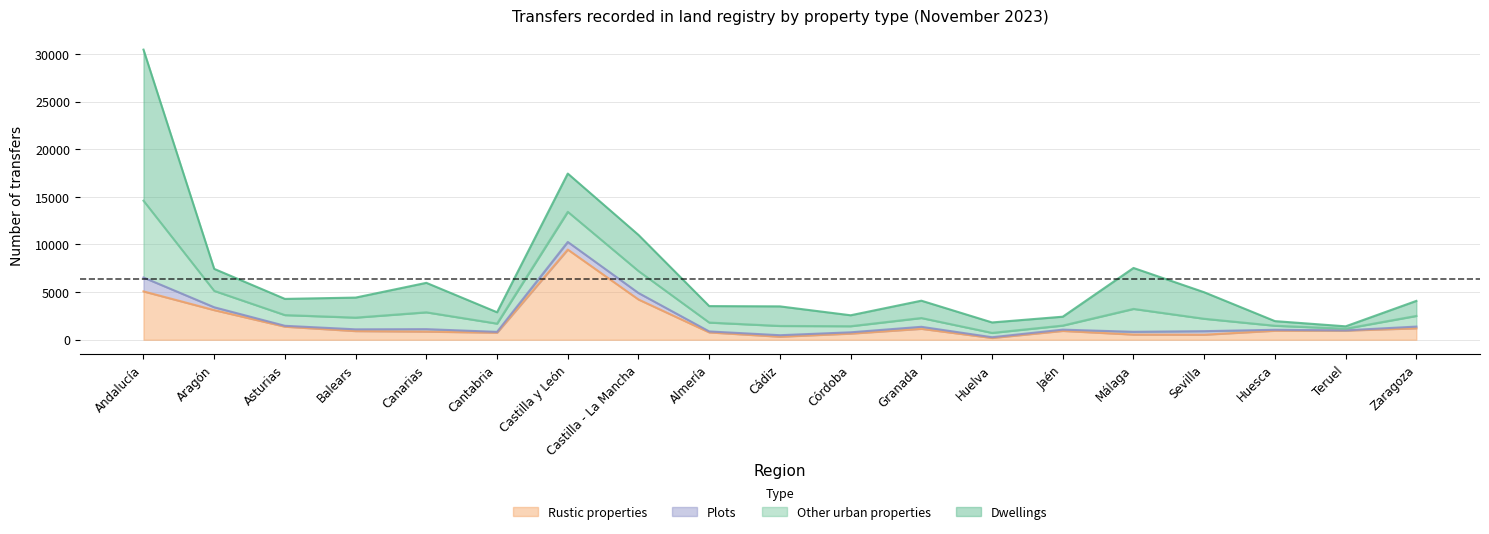

At which category is the sum across all series the highest?

Andalucía